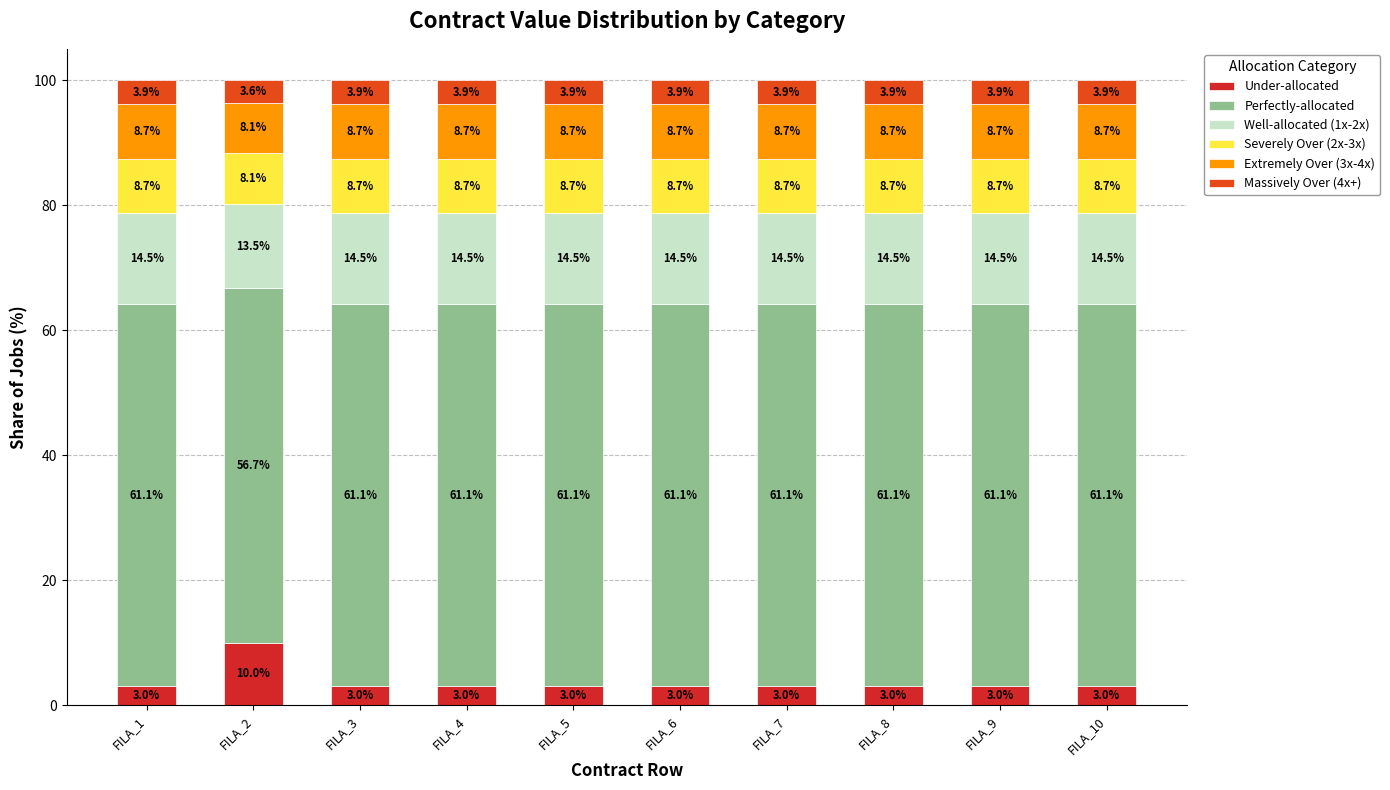

How many data points does each series have?

10